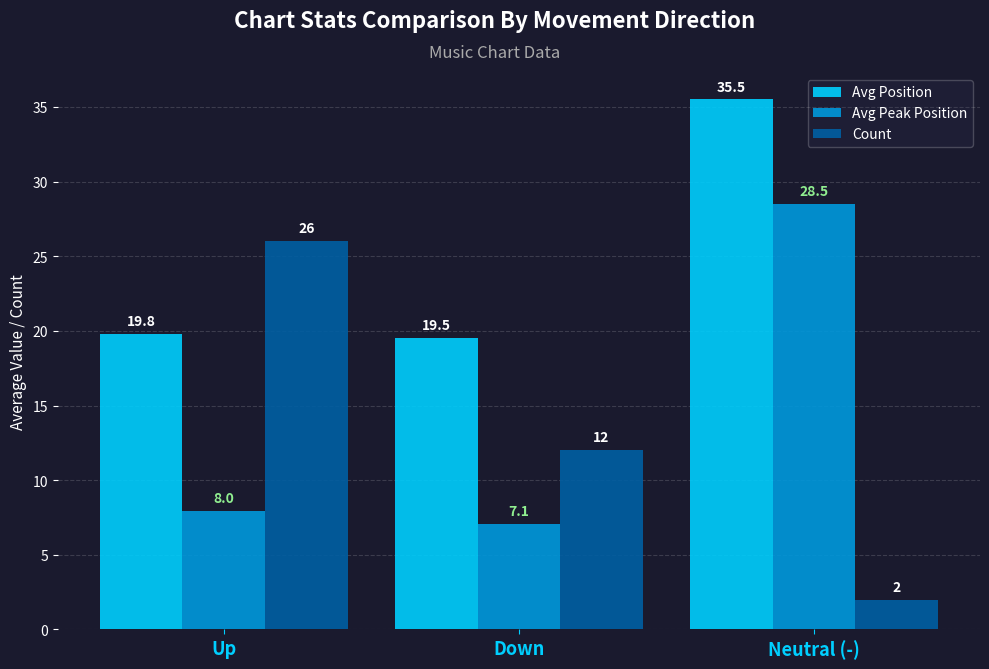

Which category has the lowest value in the Count series?

Neutral (-)